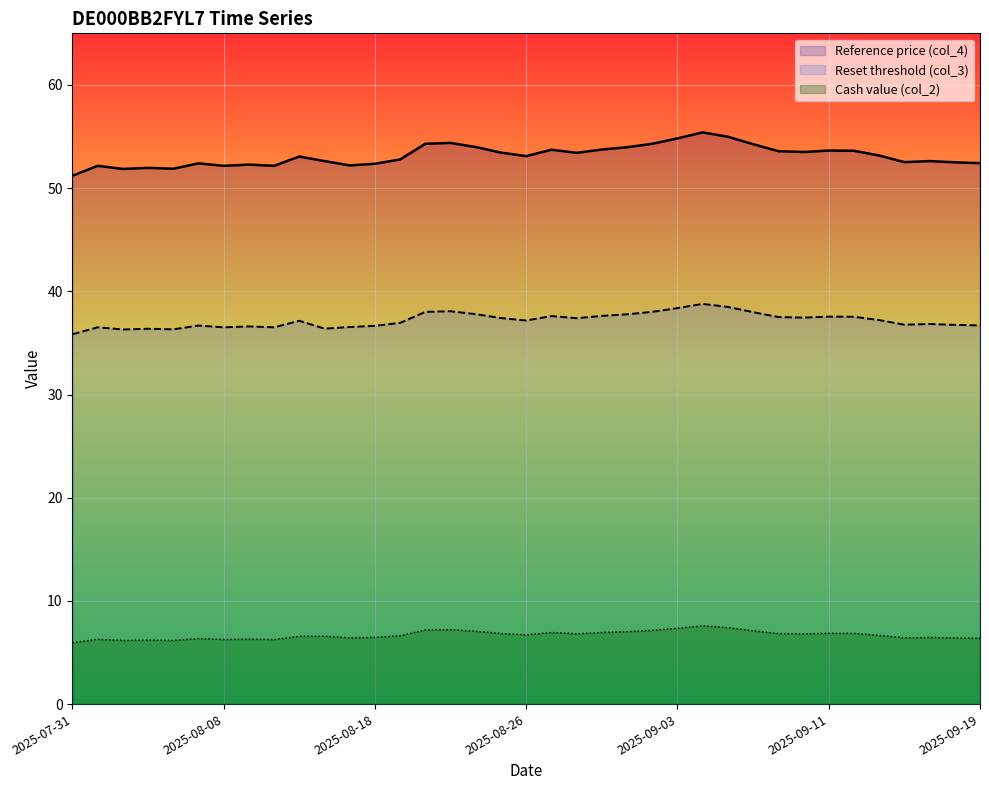

True or false: Cash value (col_2) and Reset threshold (col_3) intersect in this chart.

False